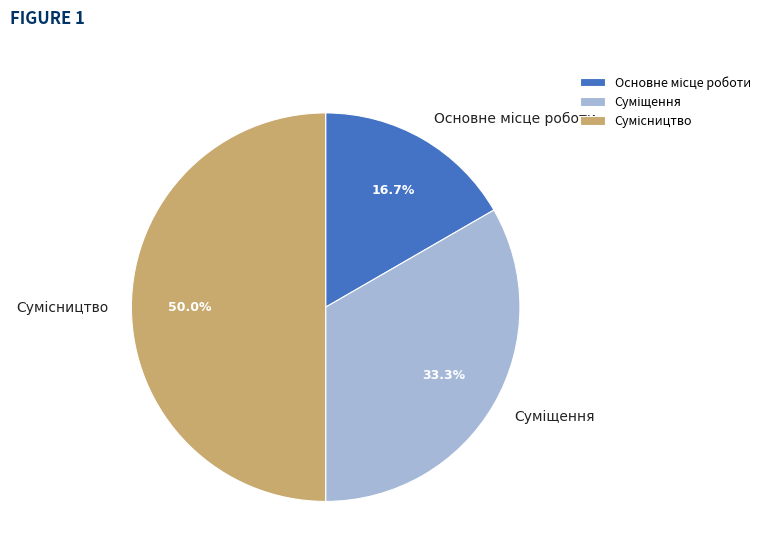

To the nearest percent, what is the difference between the largest and smallest slice percentages?

33%